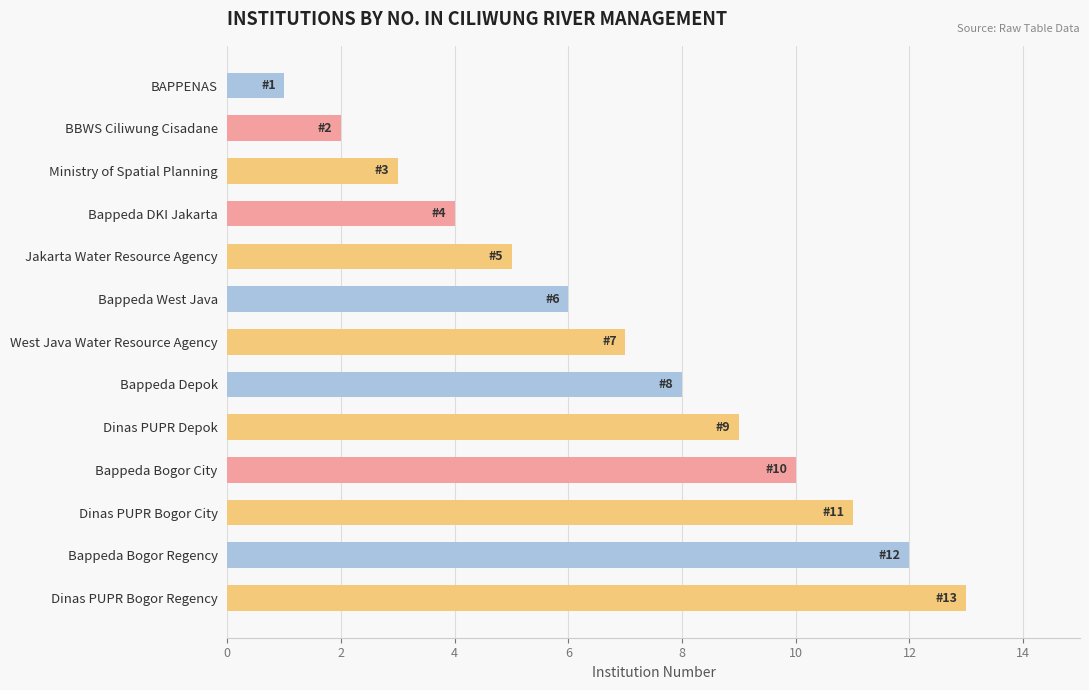

List the labels in order of value, largest first.

Dinas PUPR Bogor Regency, Bappeda Bogor Regency, Dinas PUPR Bogor City, Bappeda Bogor City, Dinas PUPR Depok, Bappeda Depok, West Java Water Resource Agency, Bappeda West Java, Jakarta Water Resource Agency, Bappeda DKI Jakarta, Ministry of Spatial Planning, BBWS Ciliwung Cisadane, BAPPENAS